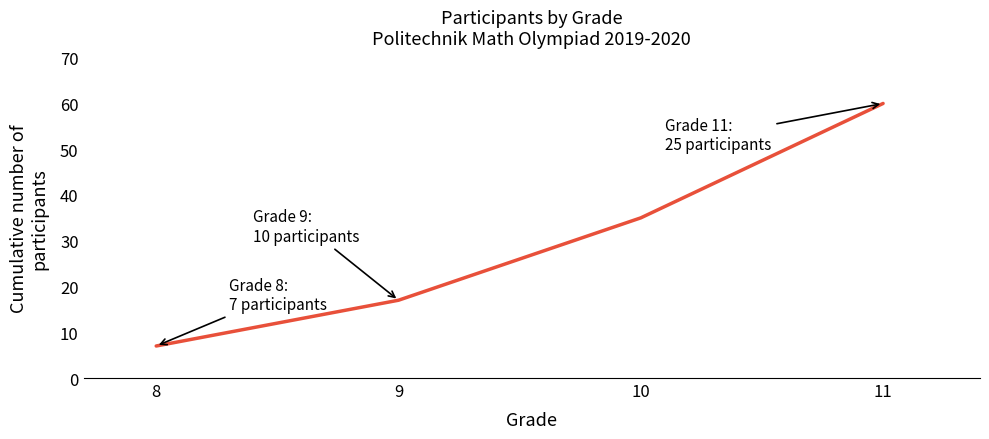

What is the difference between the maximum and minimum values?

53